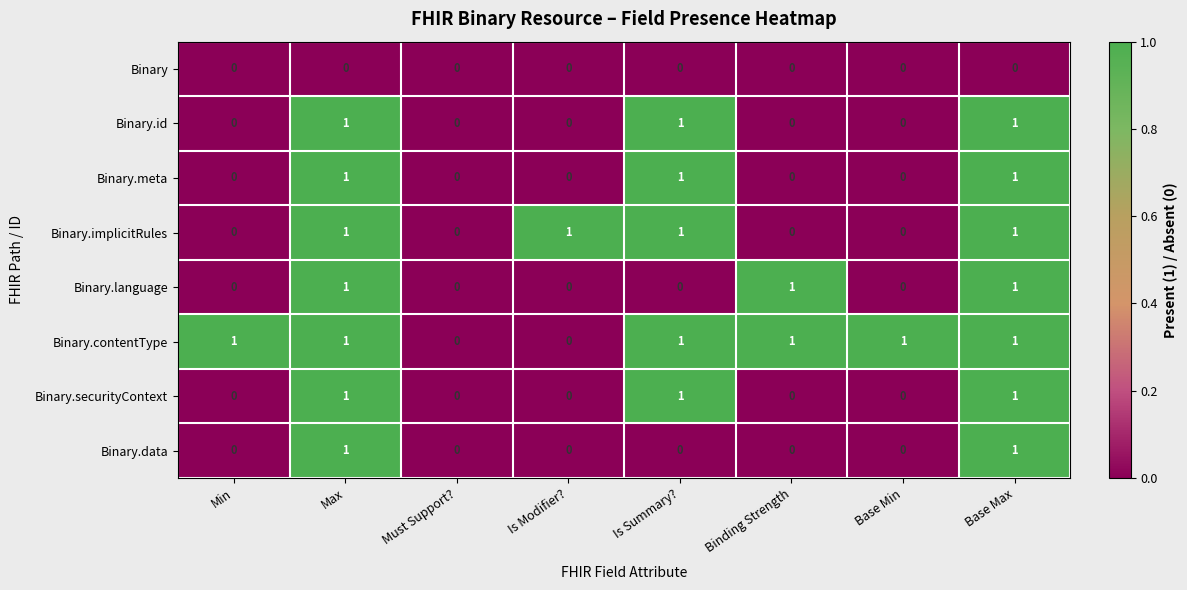

Which series has the largest total across all categories?

Binary.contentType